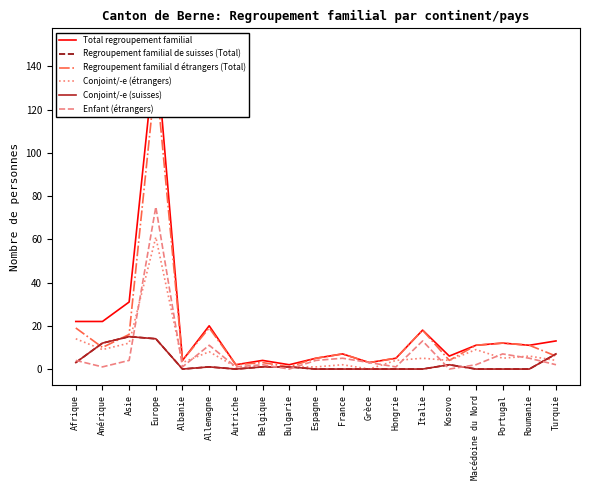

Is it true that Conjoint/-e (suisses) equals 15 at Asie?

True